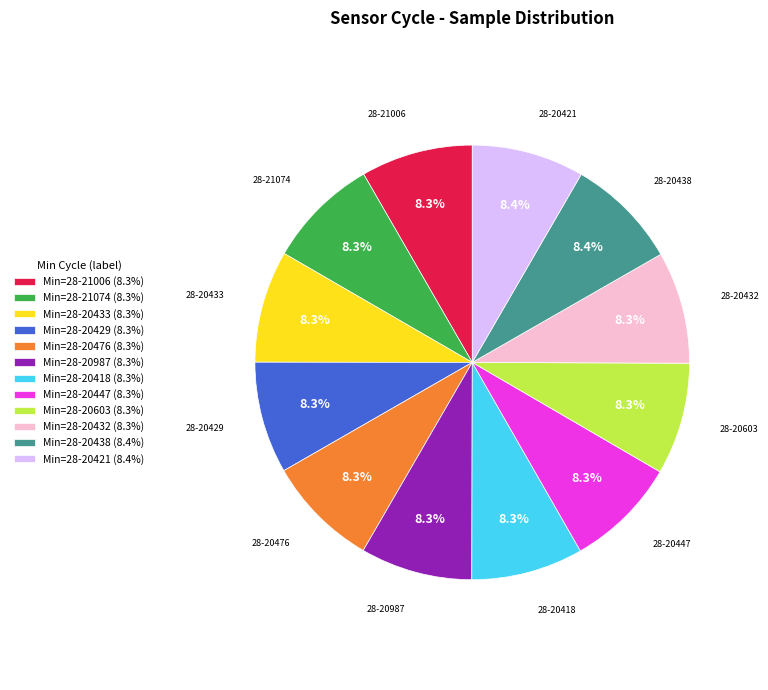

Does any single category account for the majority?

No